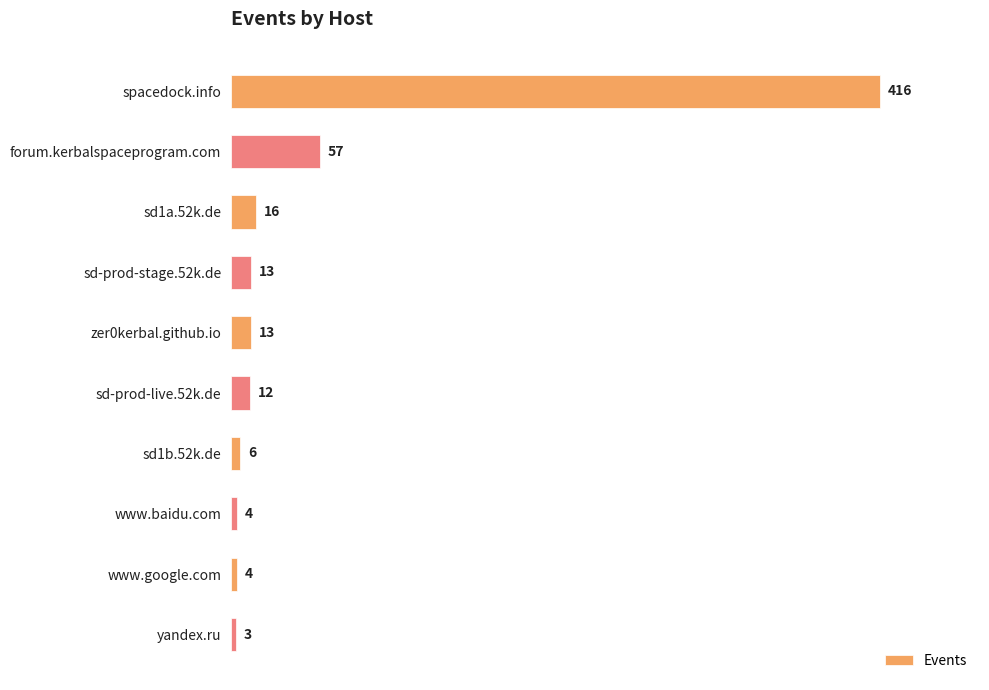

How many categories are shown in the chart?

10